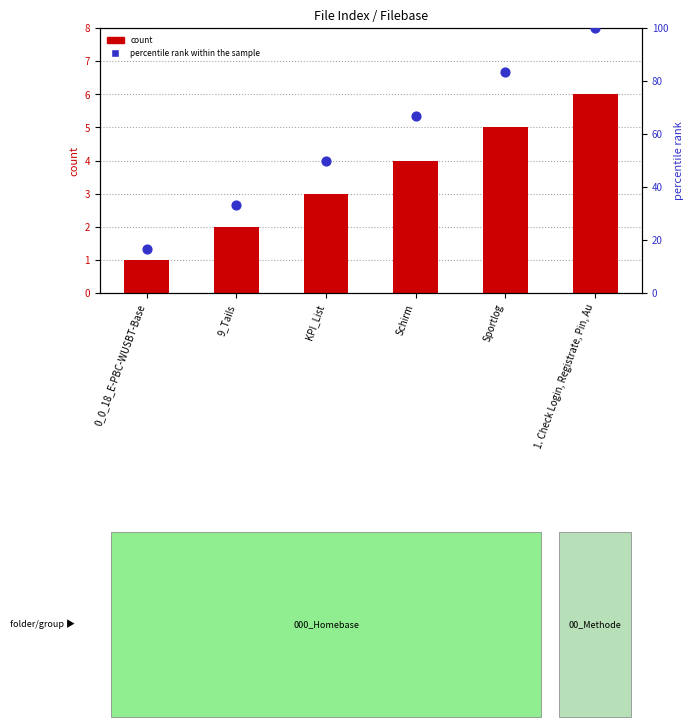

What are all the series names shown in the legend?

count, percentile rank within the sample